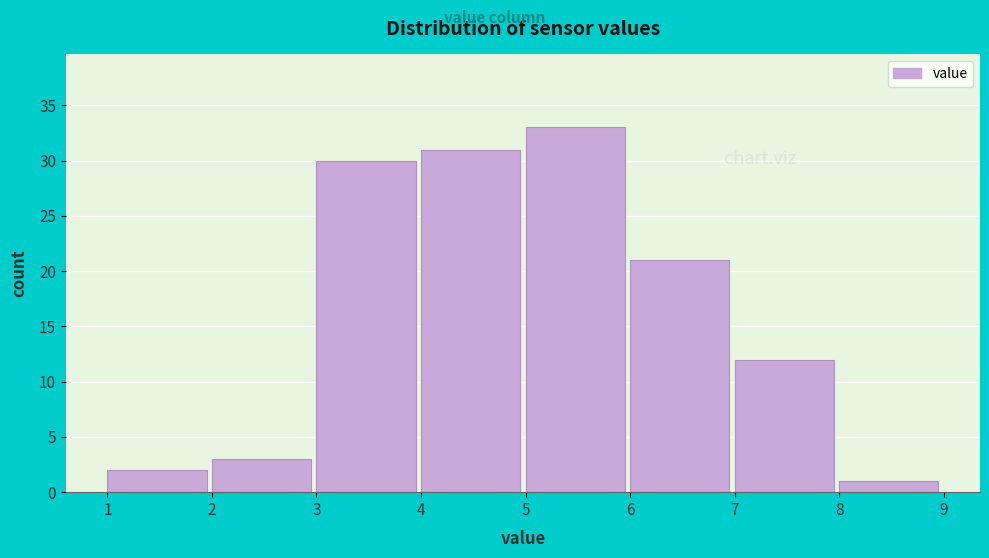

What is the height of the bar covering 6 to 7 on the x-axis? The values are not printed on the chart, so give them approximately, as read against the axis.

21